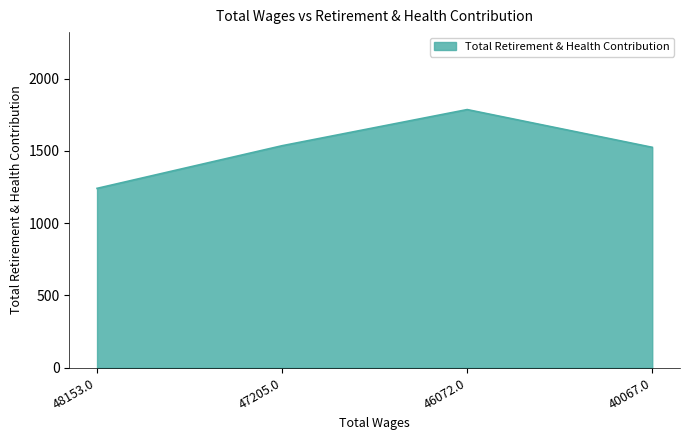

What is the sum of the values at 40067.0 and 48153.0?

2766